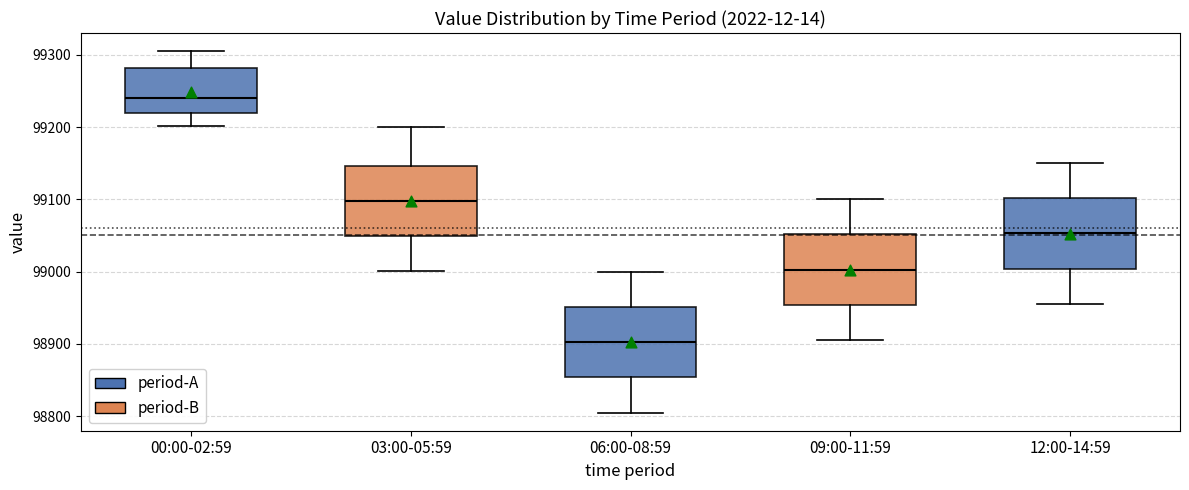

Which box has the highest median line?

00:00-02:59